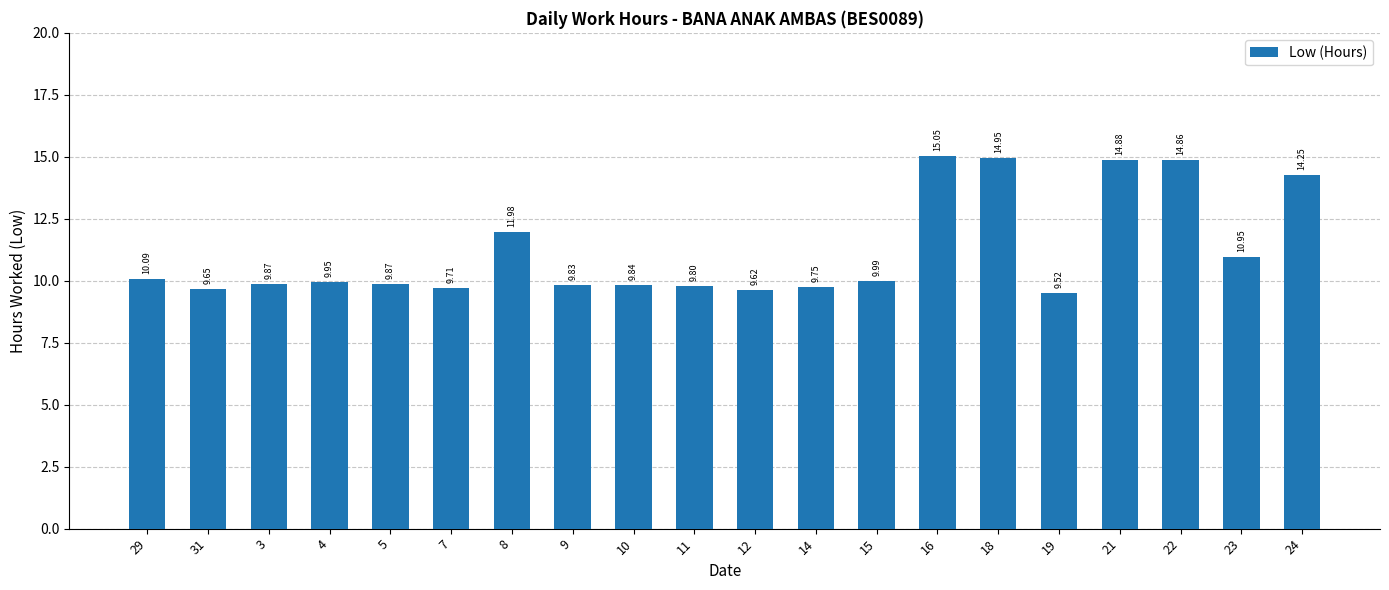

Between 19 and 12, which is larger?

12